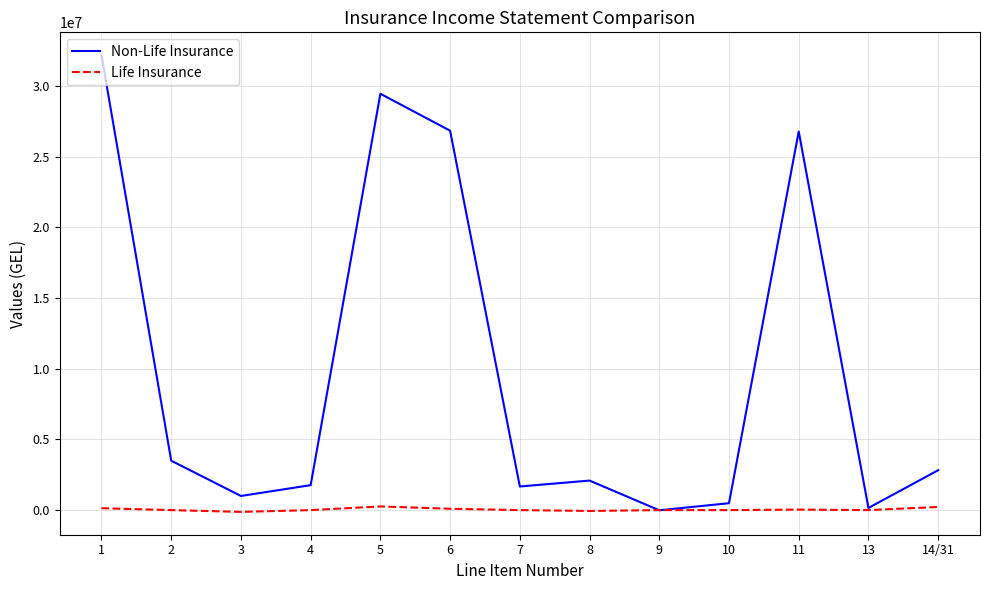

The value of Non-Life Insurance at 3 is 999511.4. True or false?

True